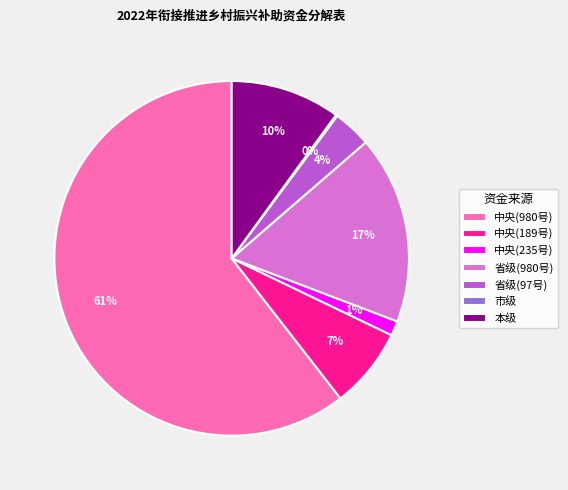

Is there a majority slice in this chart?

Yes